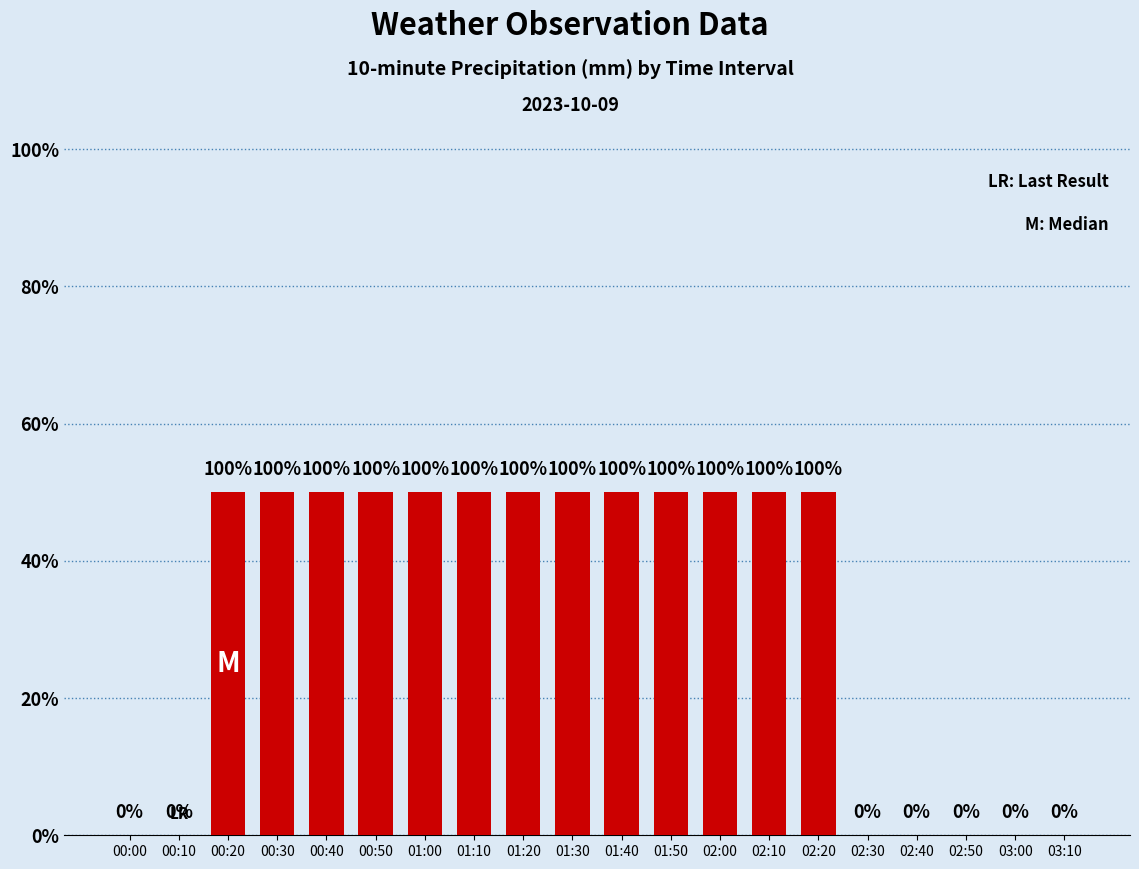

Rank the categories by value from lowest to highest.

00:00, 00:10, 02:30, 02:40, 02:50, 03:00, 03:10, 00:20, 00:30, 00:40, 00:50, 01:00, 01:10, 01:20, 01:30, 01:40, 01:50, 02:00, 02:10, 02:20